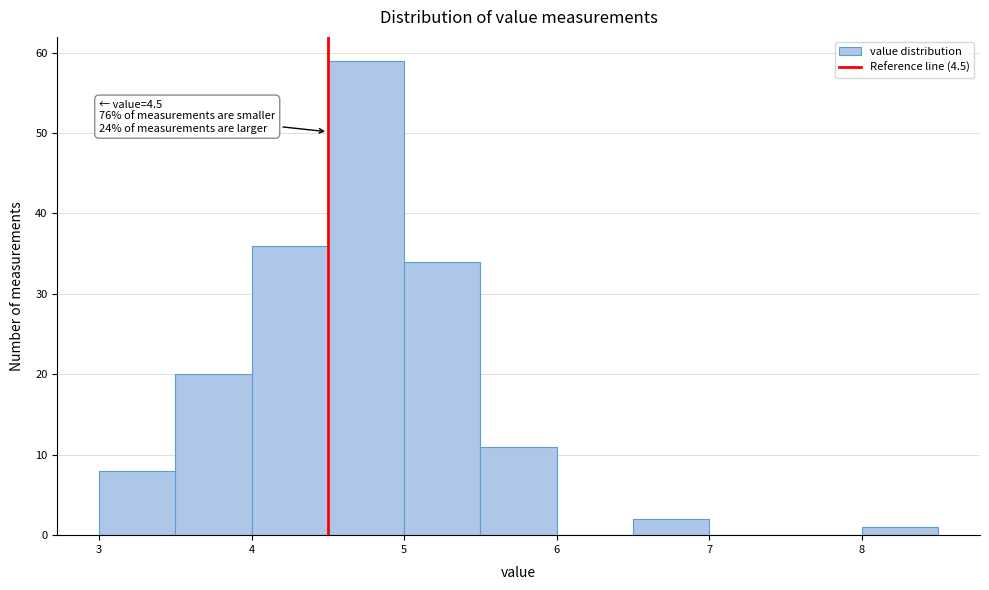

Over which range of the x-axis is the bar tallest?

4.5 to 5.0